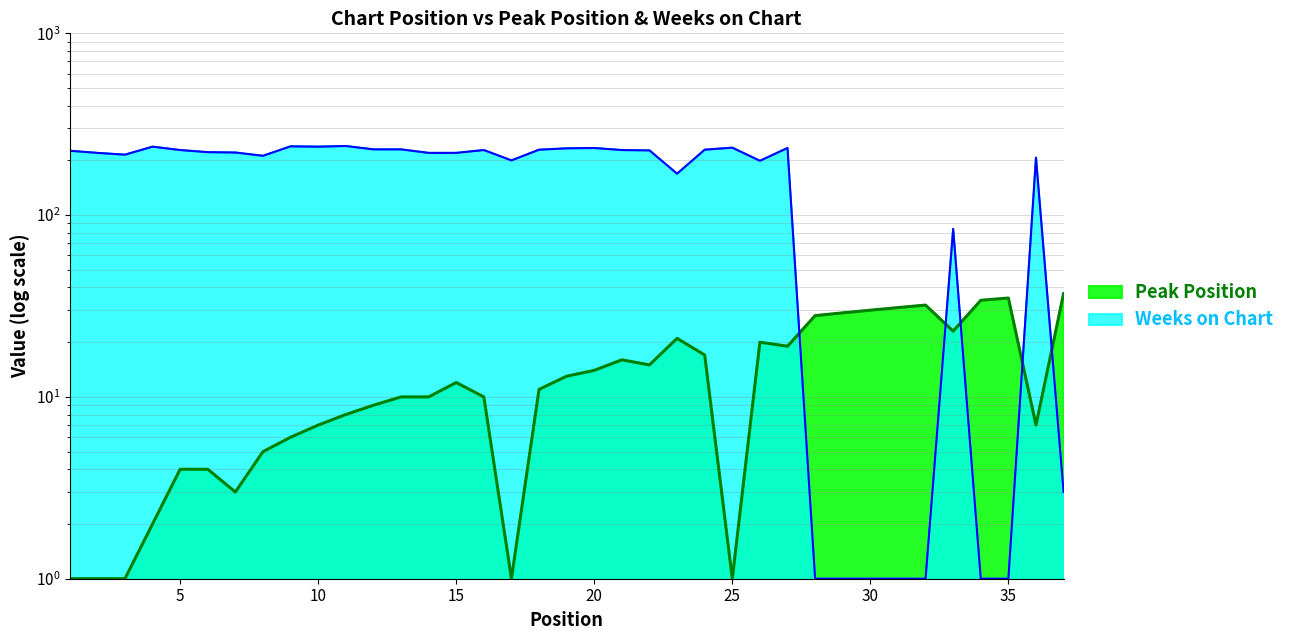

Which series has the largest total across all categories?

Weeks on Chart